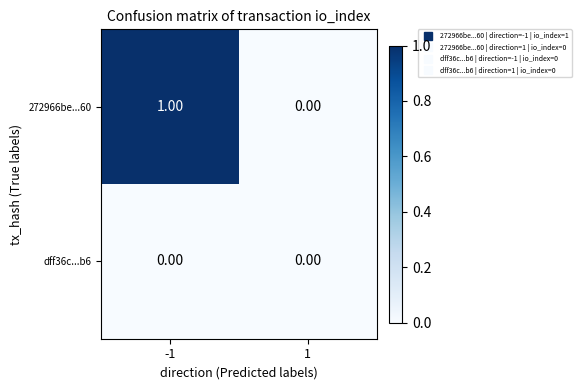

Which series has the widest spread of values?

272966be...60